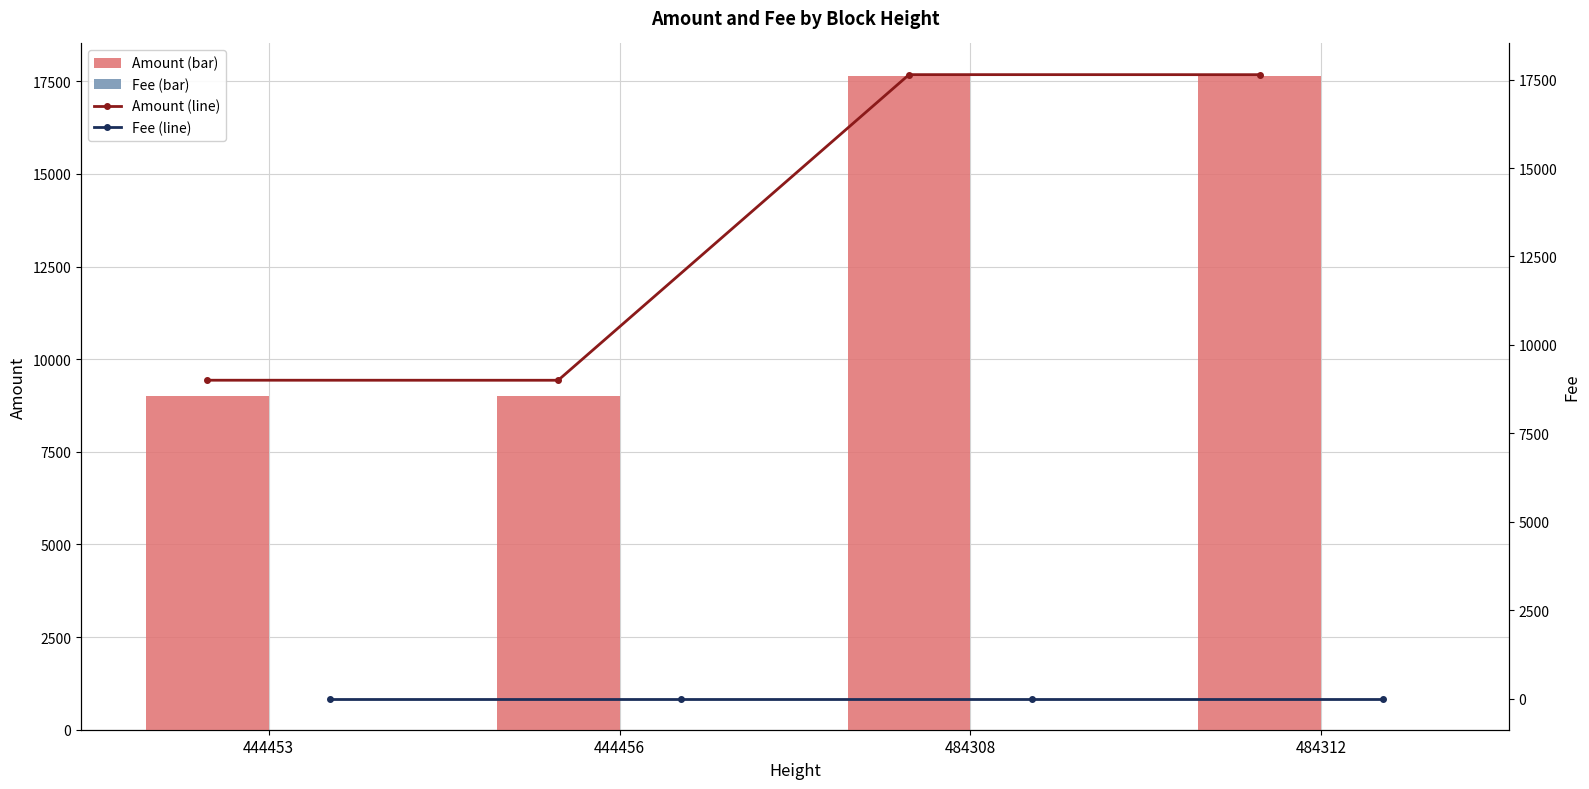

What is the sum of all Amount (bar) values?

53282.5